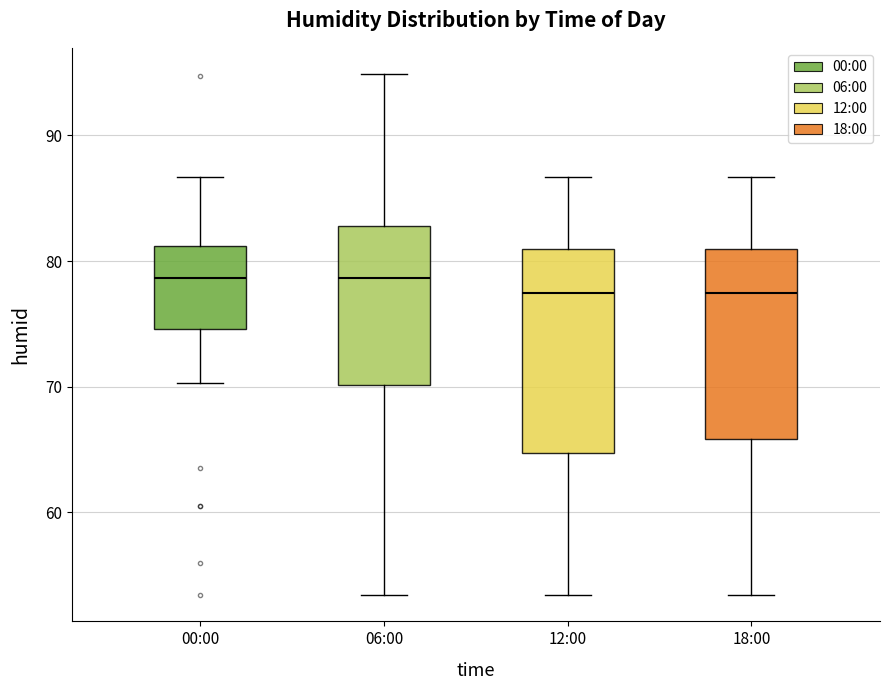

Comparing the boxes themselves (not the whiskers), which one is the tallest?

12:00